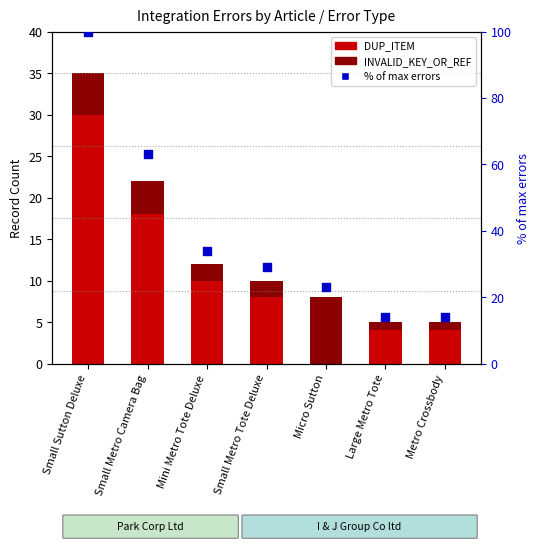

What are all the series names shown in the legend?

DUP_ITEM, INVALID_KEY_OR_REF, % of max errors